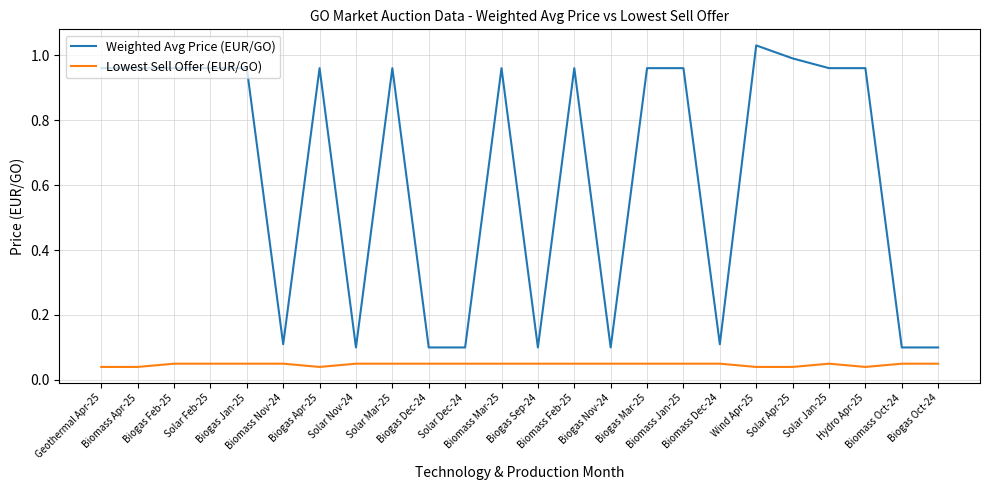

What is the spread (max minus min) of values at Biogas Apr-25?

0.9